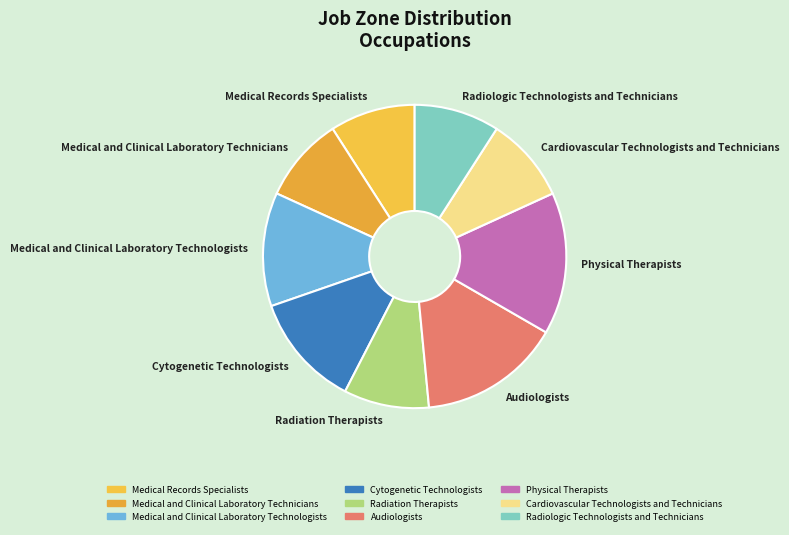

How many segments does this pie chart have?

9